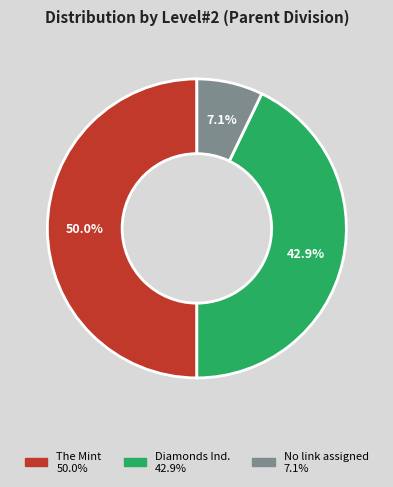

To the nearest percent, what is the average slice percentage?

33%